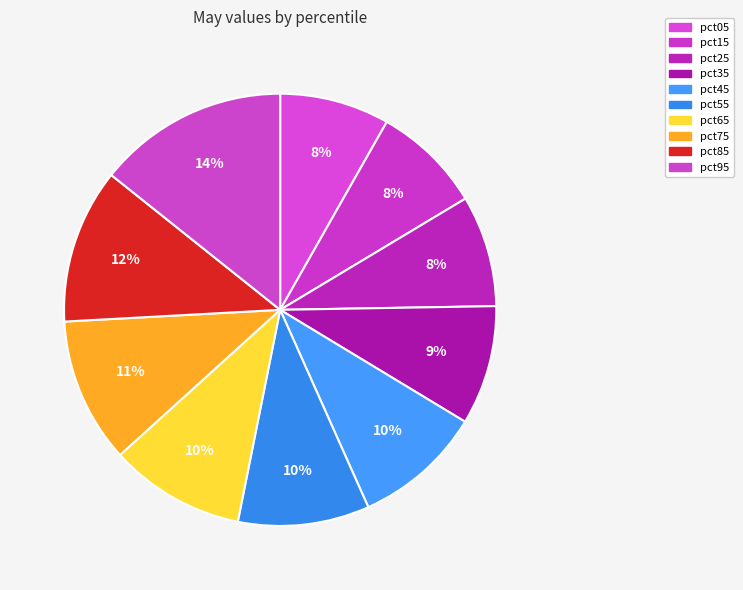

How many slices are in this pie chart?

10